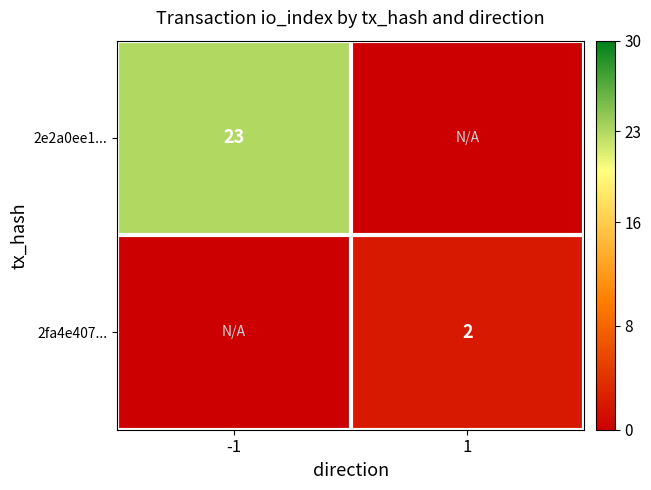

The 2fa4e407... series shows 3 at 1. True or false?

False